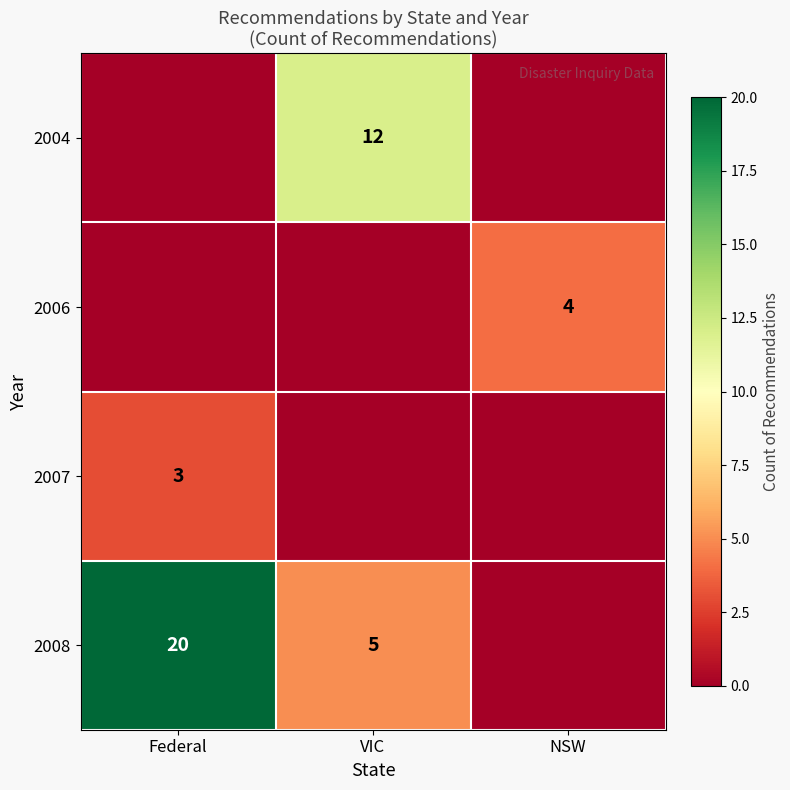

The 2008 series shows 20 at Federal. True or false?

True